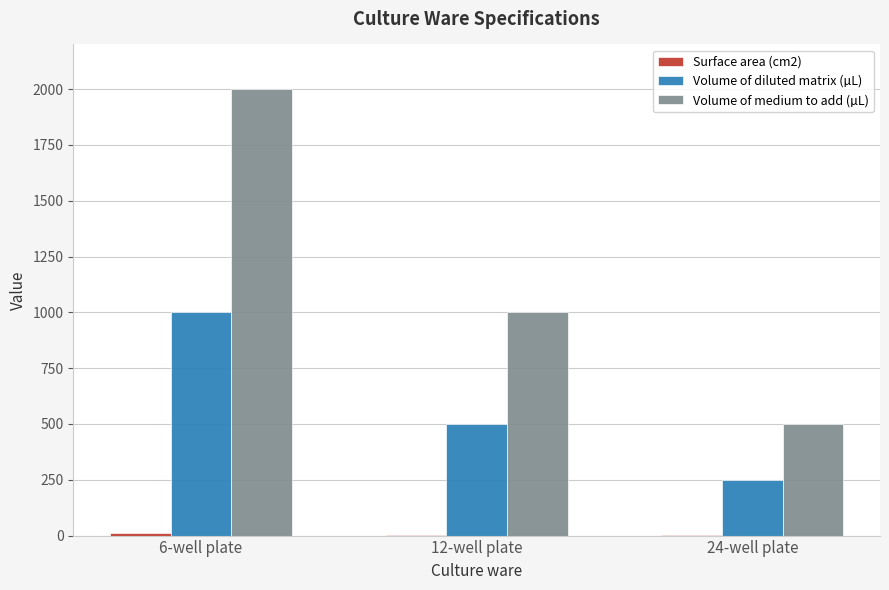

What is the maximum value for Volume of diluted matrix (µL)?

1000.0